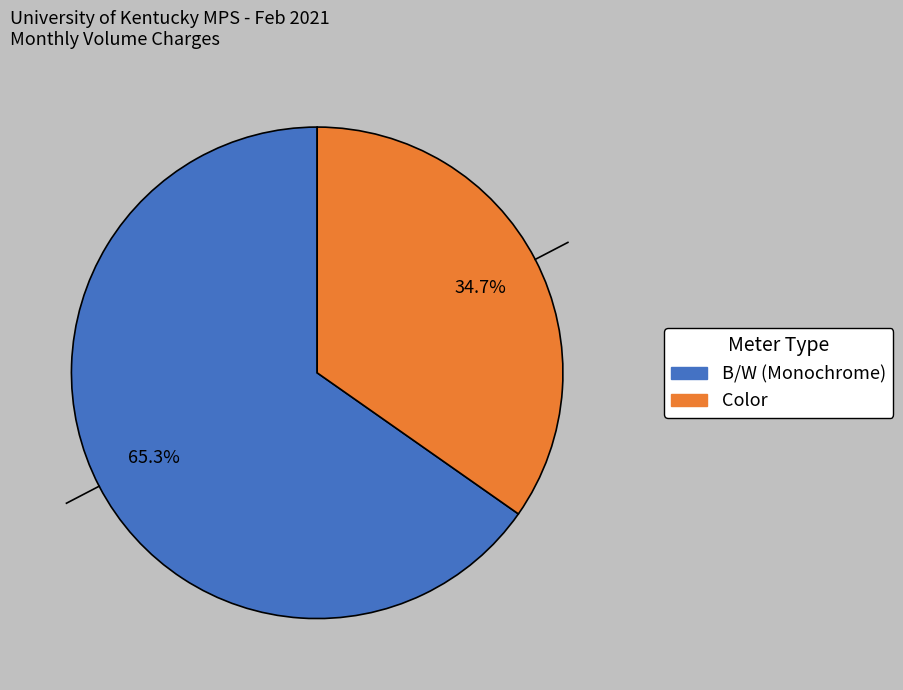

How many segments does this pie chart have?

2